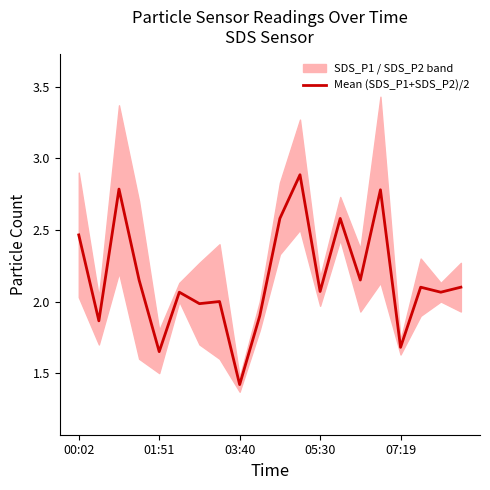

Which category has the lowest value in the Mean (SDS_P1+SDS_P2)/2 series?

03:40